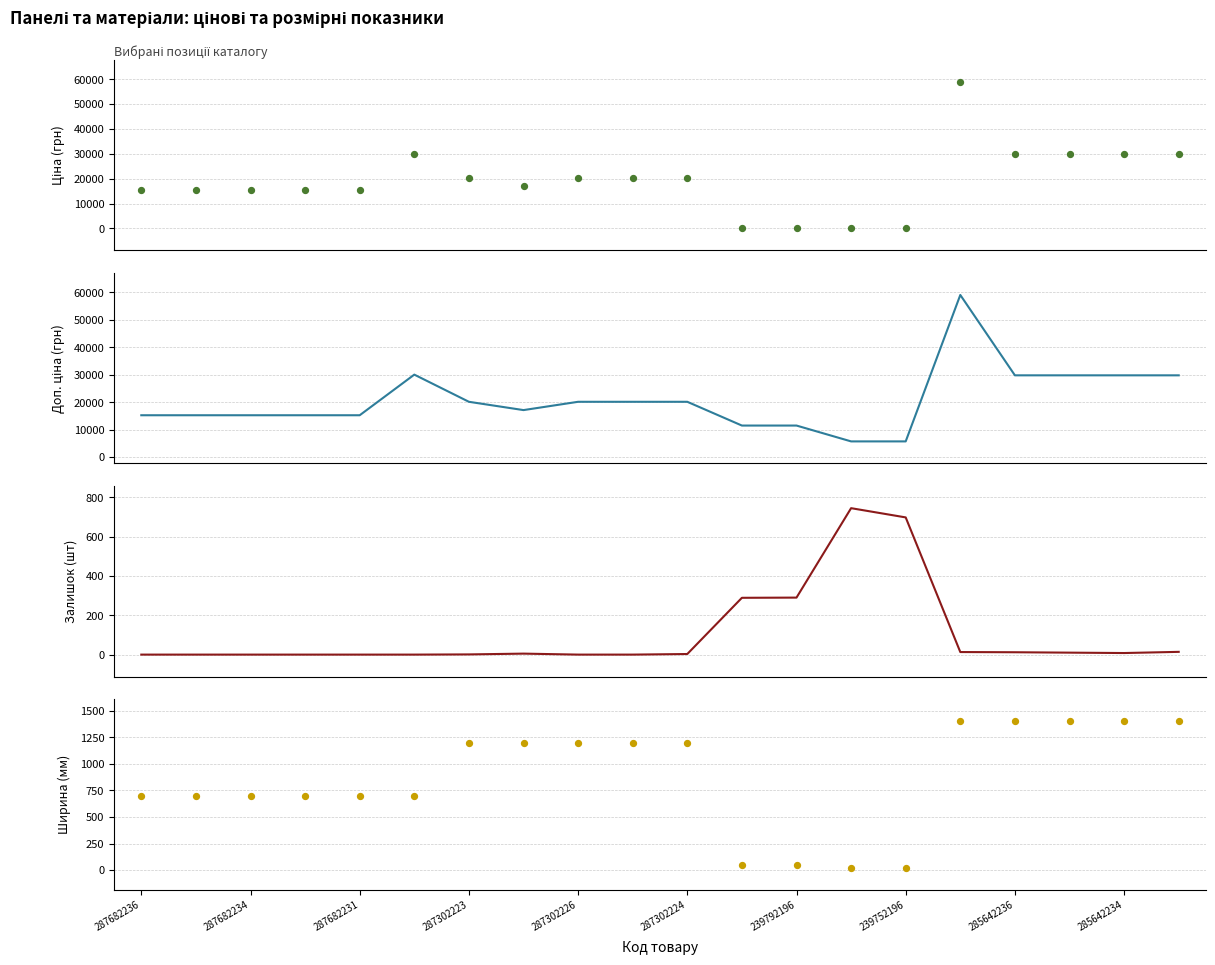

Is the value of Ширина at 287682231 greater than the value of Залишок at 287302223?

Yes